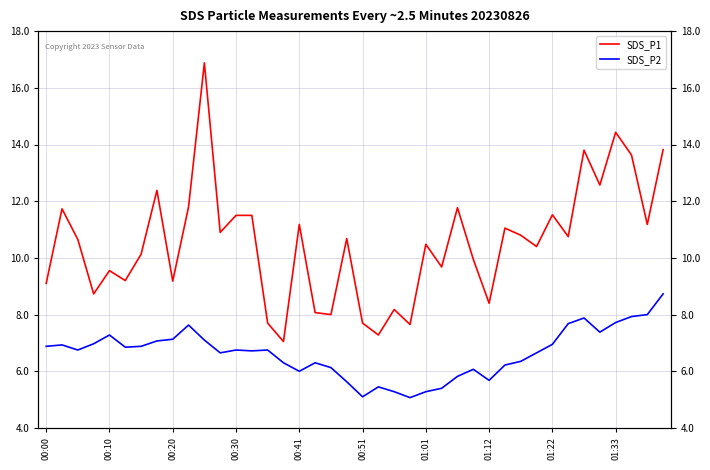

True or false: SDS_P2 and SDS_P1 intersect in this chart.

False